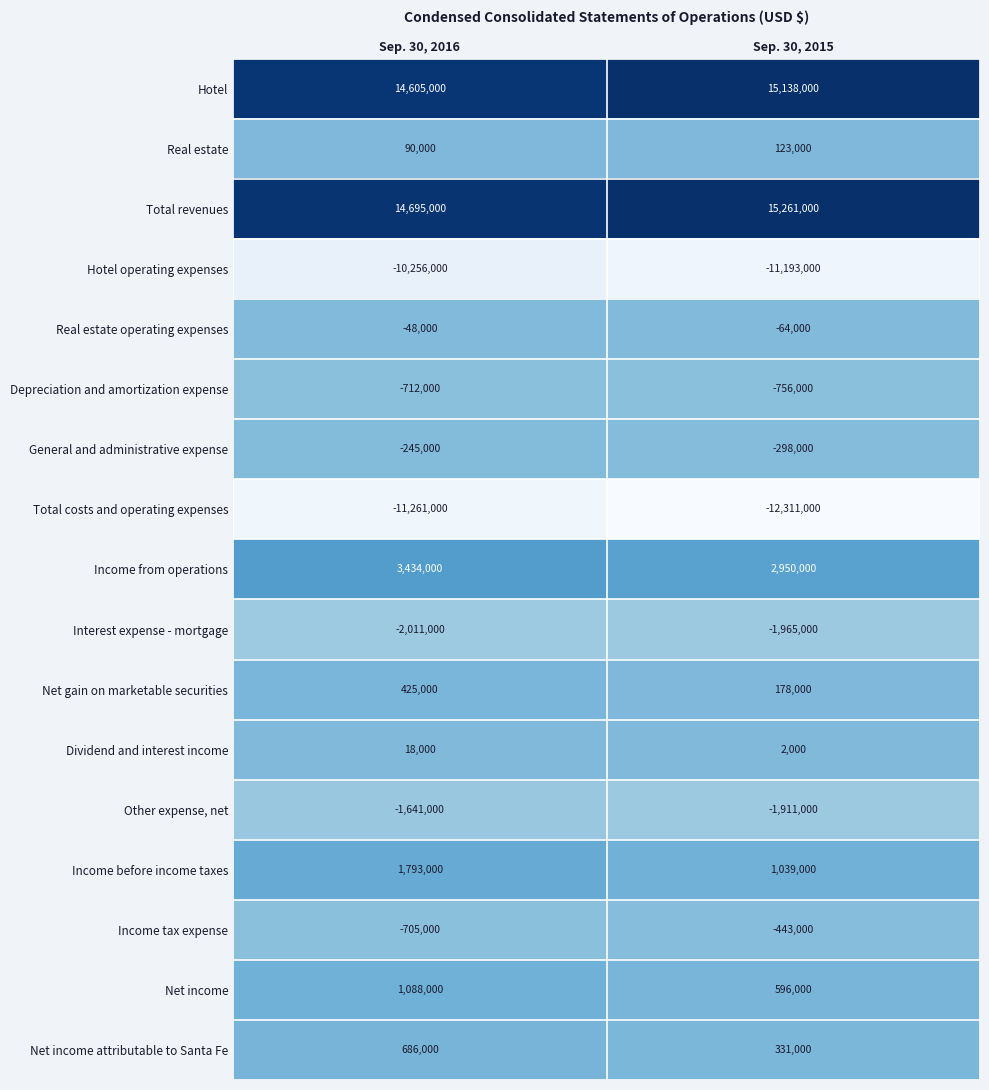

What is the minimum value for Net income?

596000